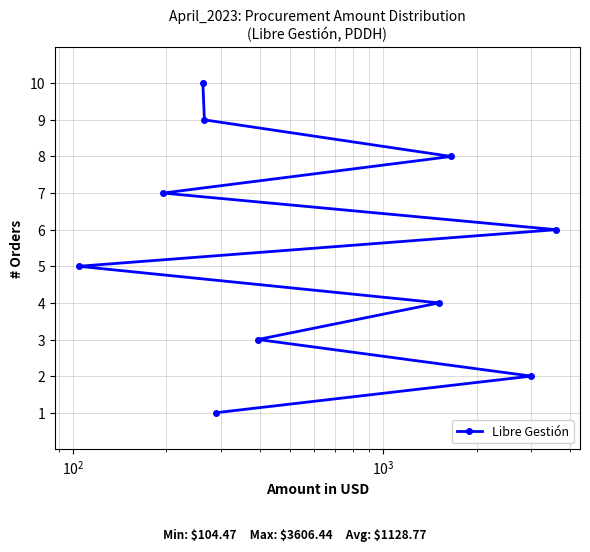

How many values are between 3 and 8?

6